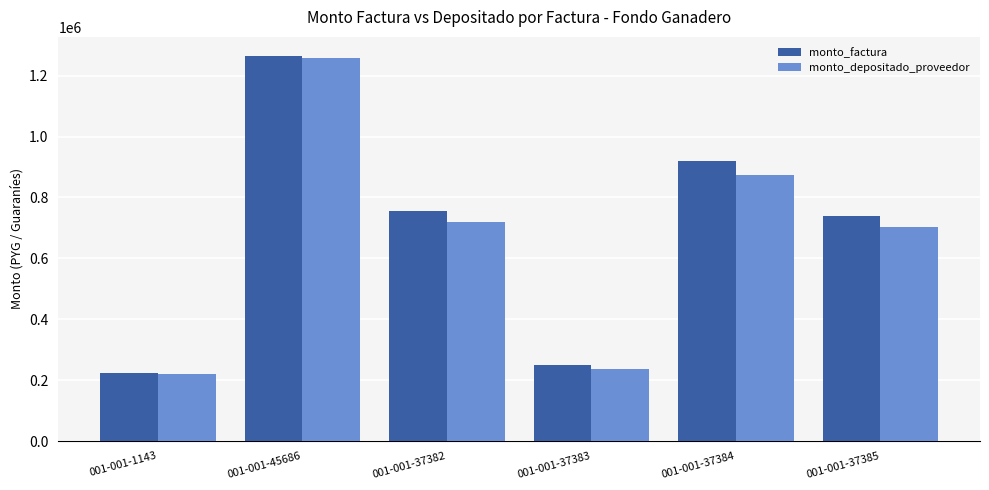

Which category has the lowest value in the monto_factura series?

001-001-1143